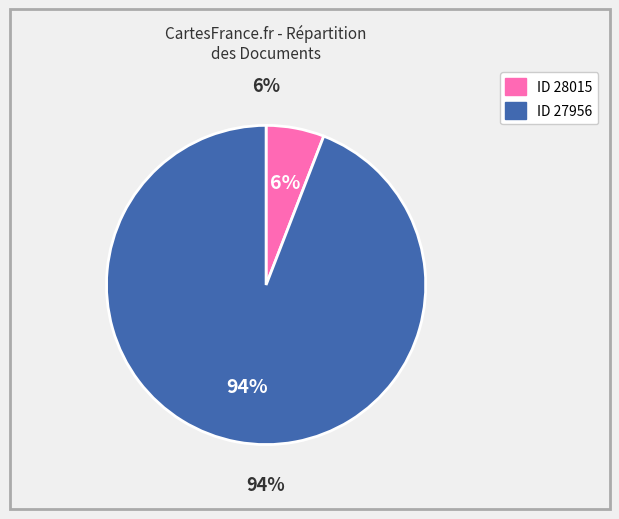

The 28015 slice represents 17% of the pie. True or false?

False